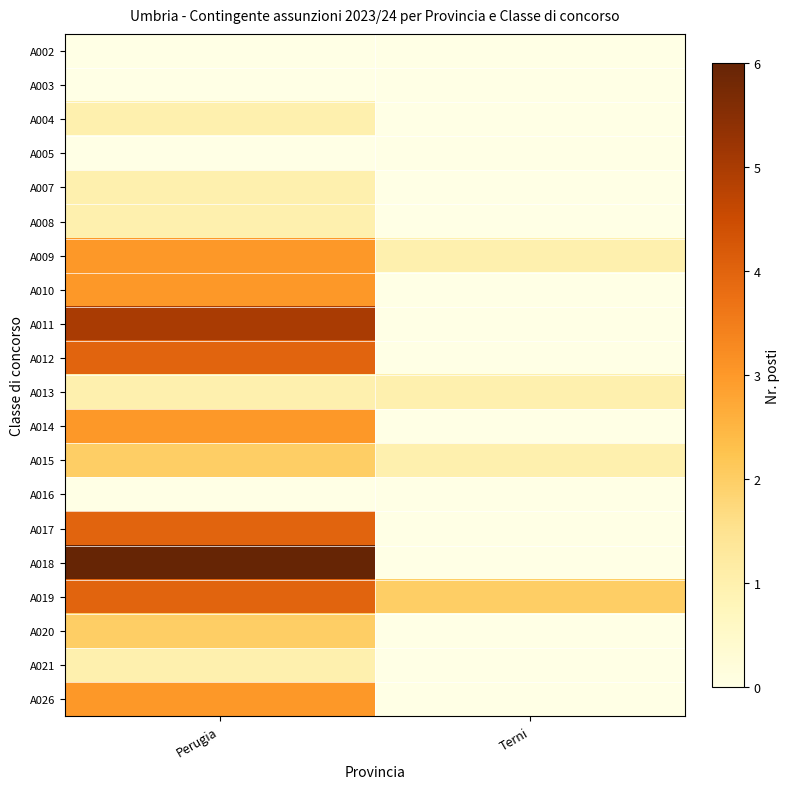

Which has a higher value, Perugia or Terni?

Perugia